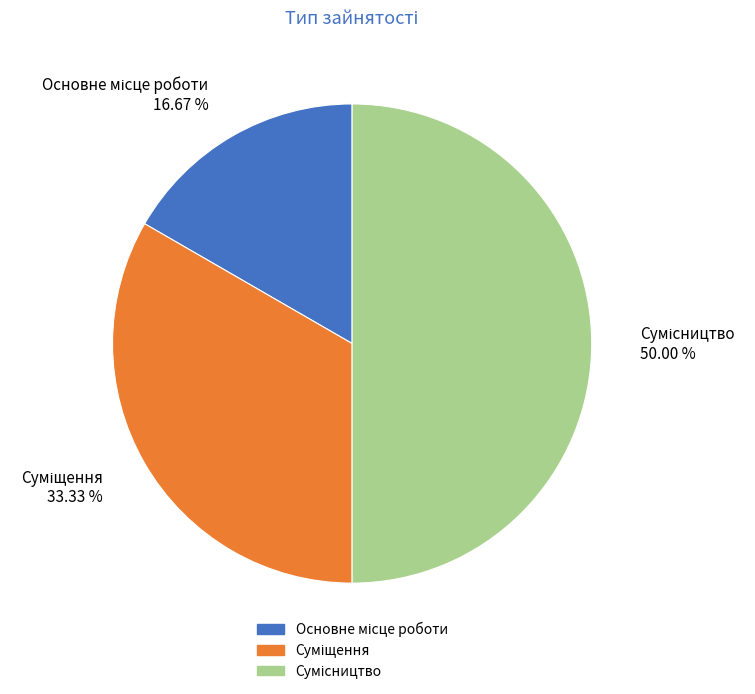

How many segments does this pie chart have?

3